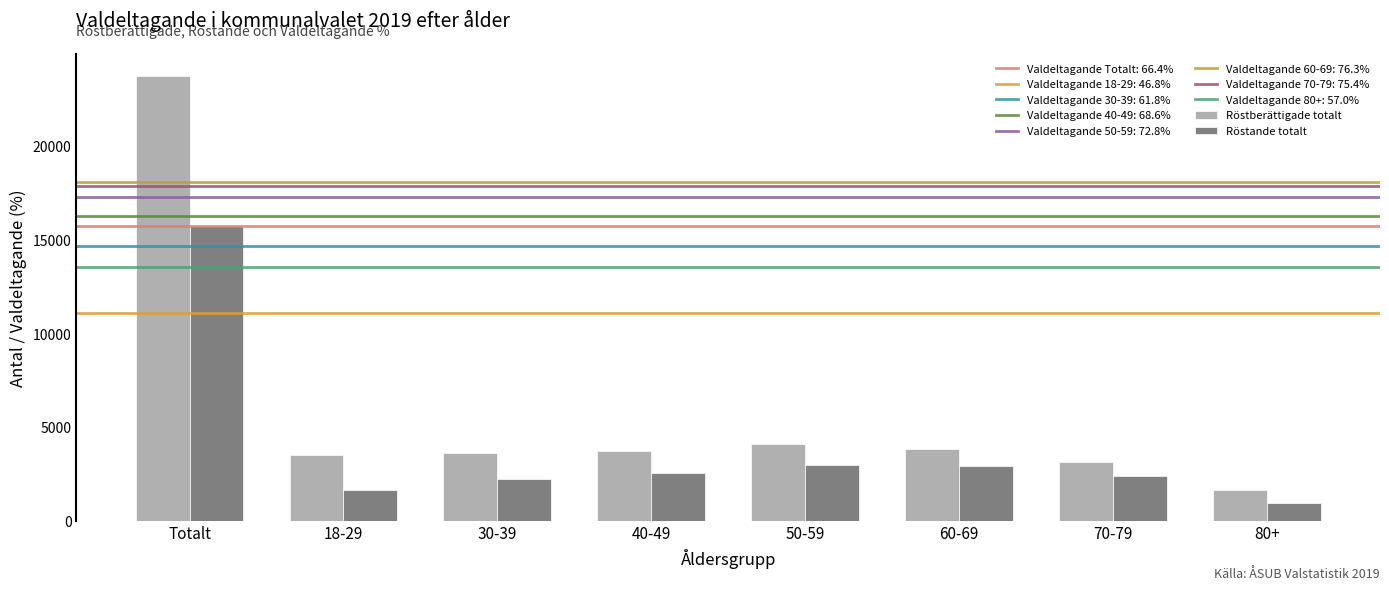

At which label does Röstberättigade totalt reach its peak?

Totalt